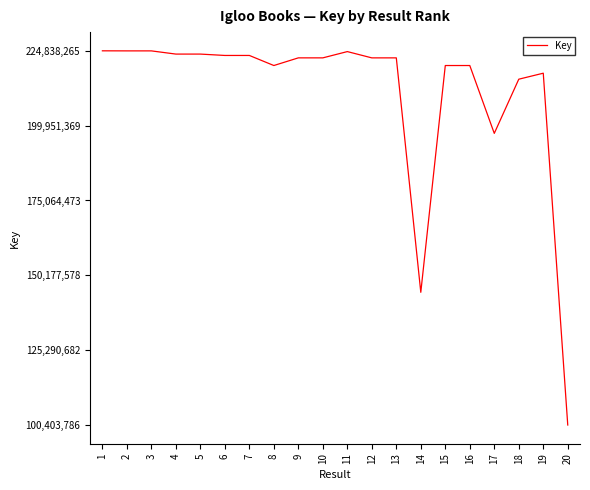

Approximately how many times larger is the value at 7 compared to 15?

1.0